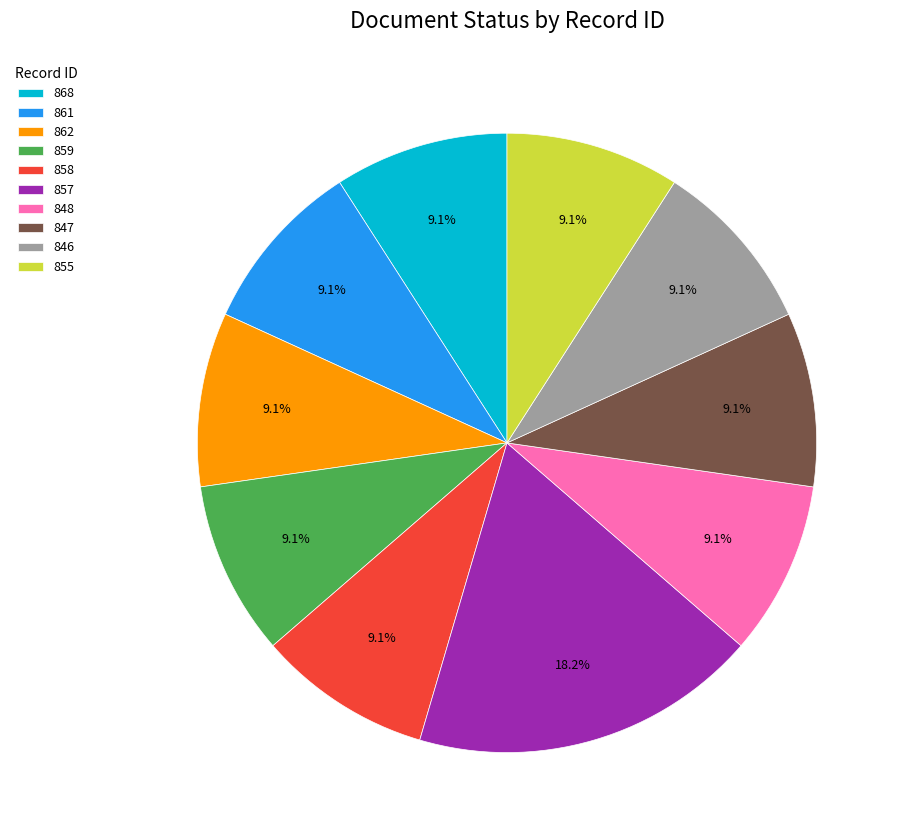

To the nearest percent, what is the combined percentage of 868 and 859?

18%